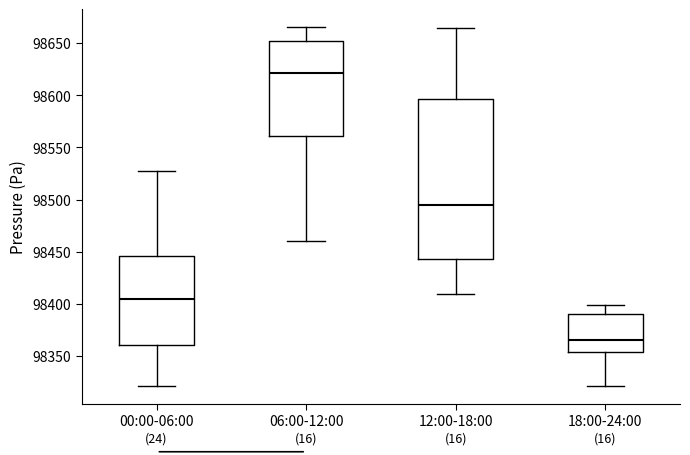

Which box has the lowest median line?

18:00-24:00